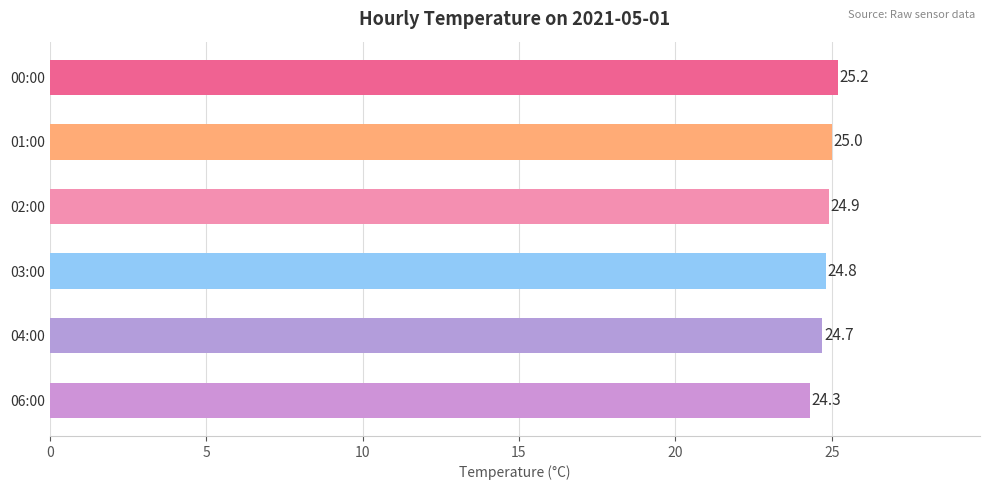

Count the values in the range 24 to 25.

5